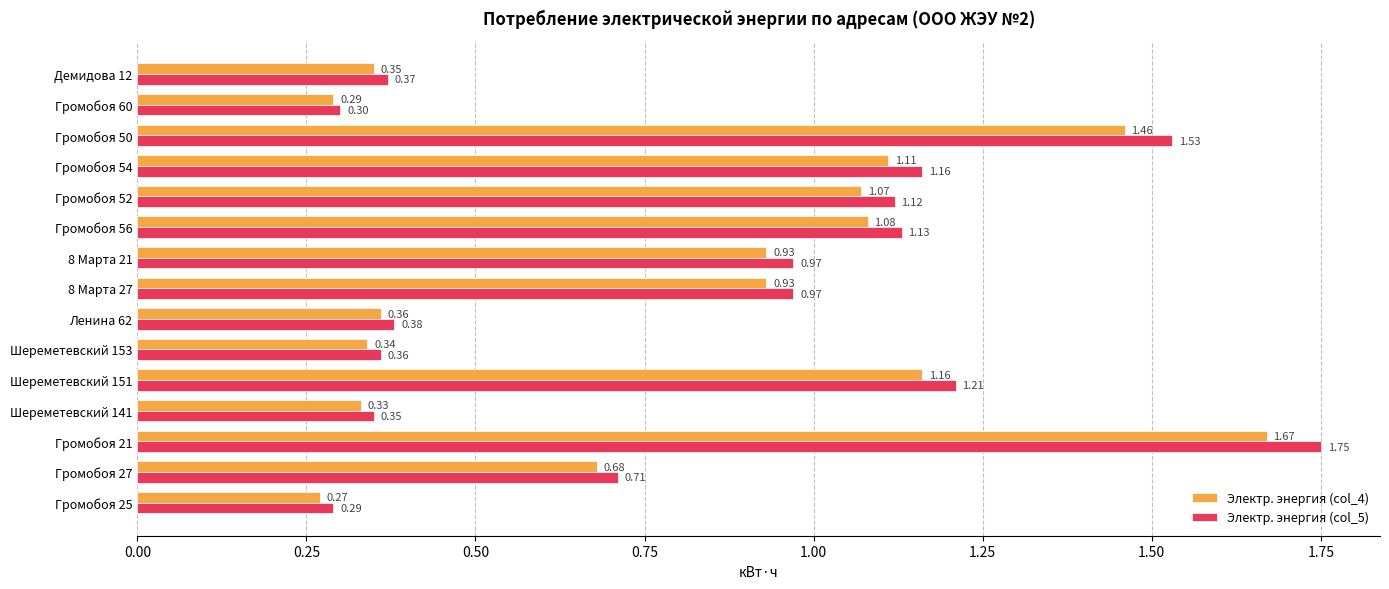

Is the value of Электр. энергия (col_4) at Демидова 12 greater than the value of Электр. энергия (col_5) at Громобоя 60?

Yes